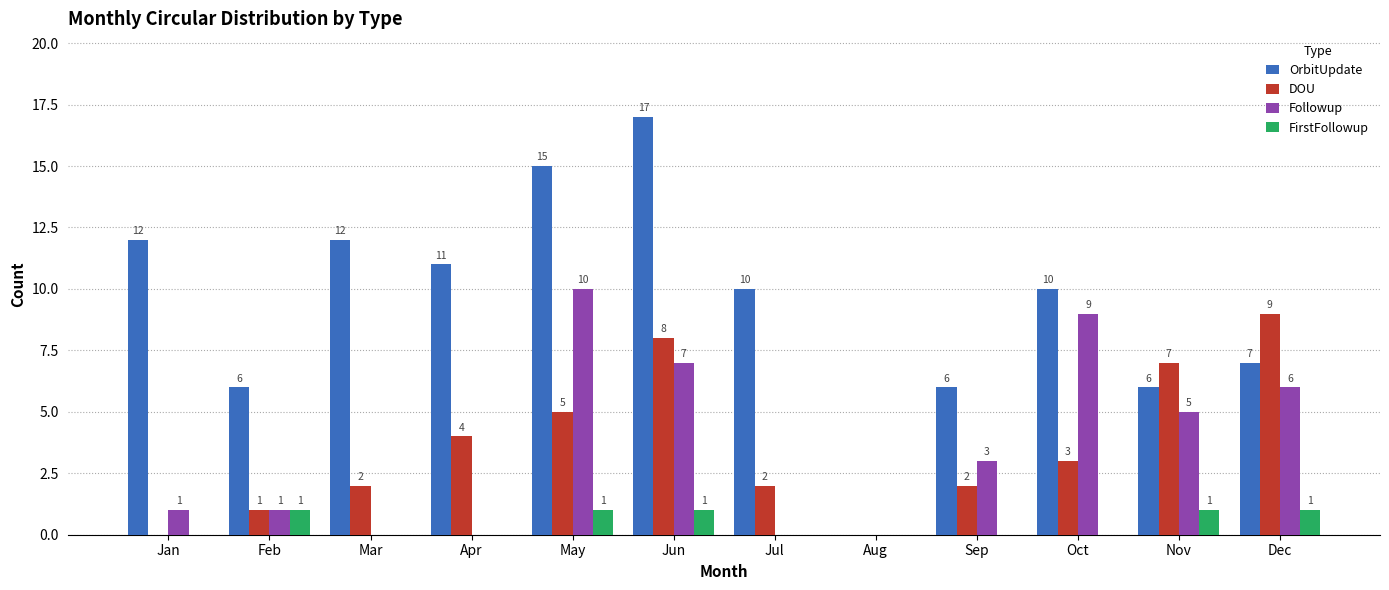

Reading left to right, list all the values displayed in this chart.

OrbitUpdate: 12	6	12	11	15	17	10	0	6	10	6	7
DOU: 0	1	2	4	5	8	2	0	2	3	7	9
Followup: 1	1	0	0	10	7	0	0	3	9	5	6
FirstFollowup: 0	1	0	0	1	1	0	0	0	0	1	1